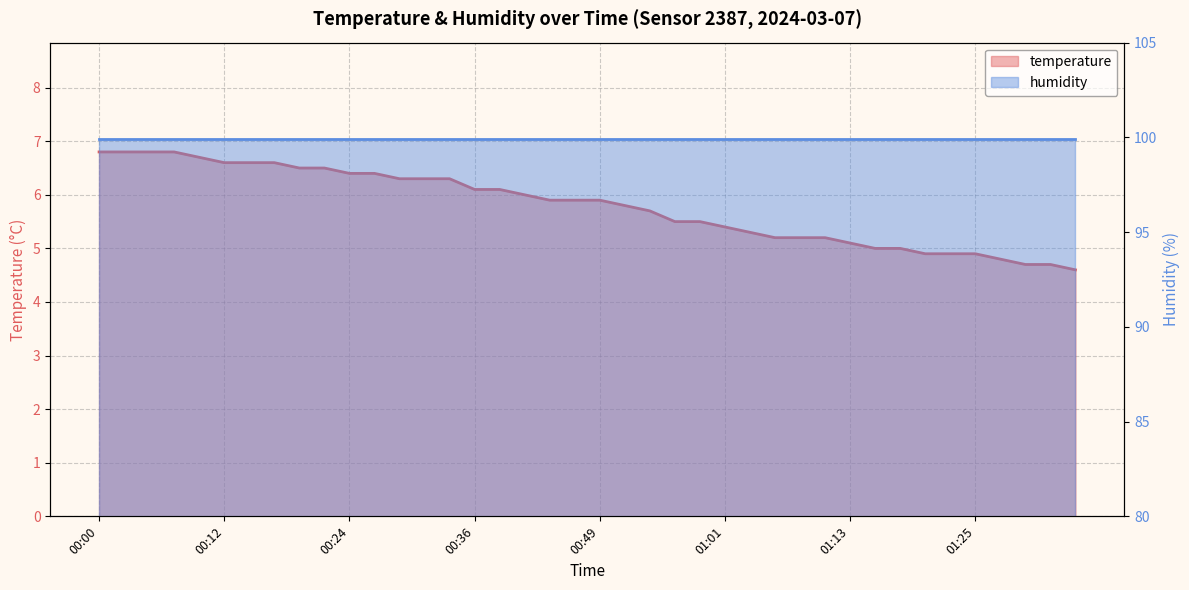

Reading left to right, list all the values displayed in this chart.

00:00=6.8	00:02=6.8	00:04=6.8	00:07=6.8	00:09=6.7	00:12=6.6	00:14=6.6	00:17=6.6	00:19=6.5	00:22=6.5	00:24=6.4	00:27=6.4	00:29=6.3	00:31=6.3	00:34=6.3	00:36=6.1	00:39=6.1	00:41=6.0	00:44=5.9	00:46=5.9	00:49=5.9	00:51=5.8	00:53=5.7	00:56=5.5	00:58=5.5	01:01=5.4	01:03=5.3	01:06=5.2	01:08=5.2	01:11=5.2	01:13=5.1	01:16=5.0	01:18=5.0	01:21=4.9	01:23=4.9	01:25=4.9	01:28=4.8	01:30=4.7	01:33=4.7	01:35=4.6